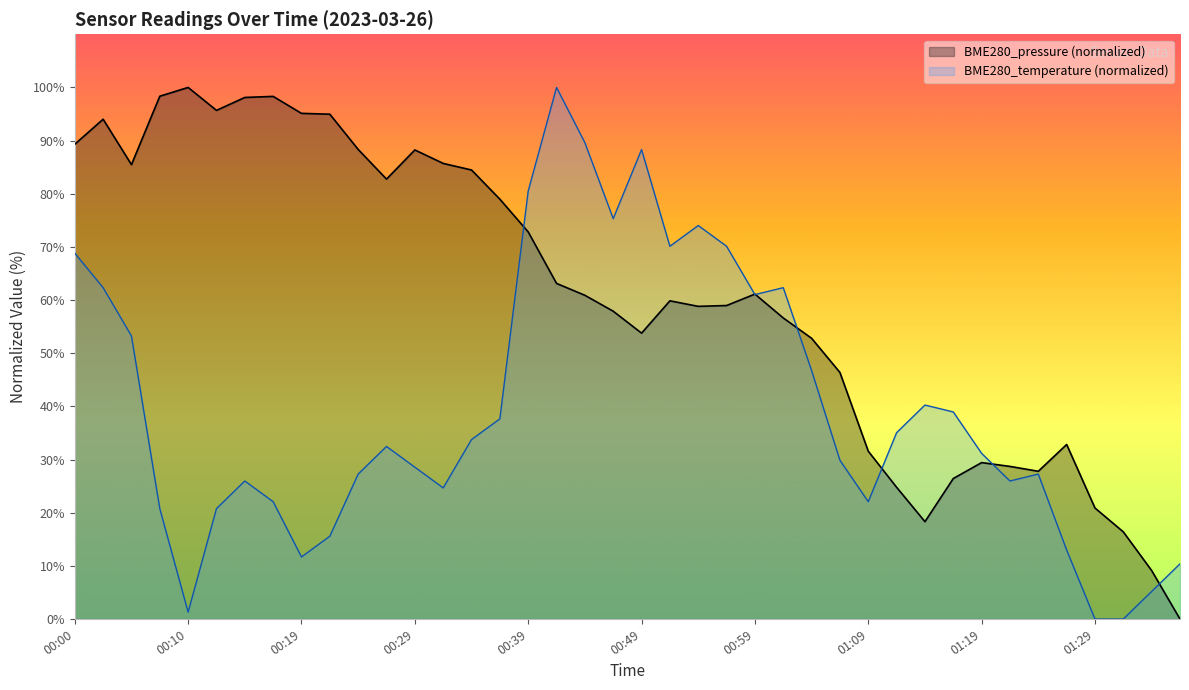

What position from the left is 00:34?

15